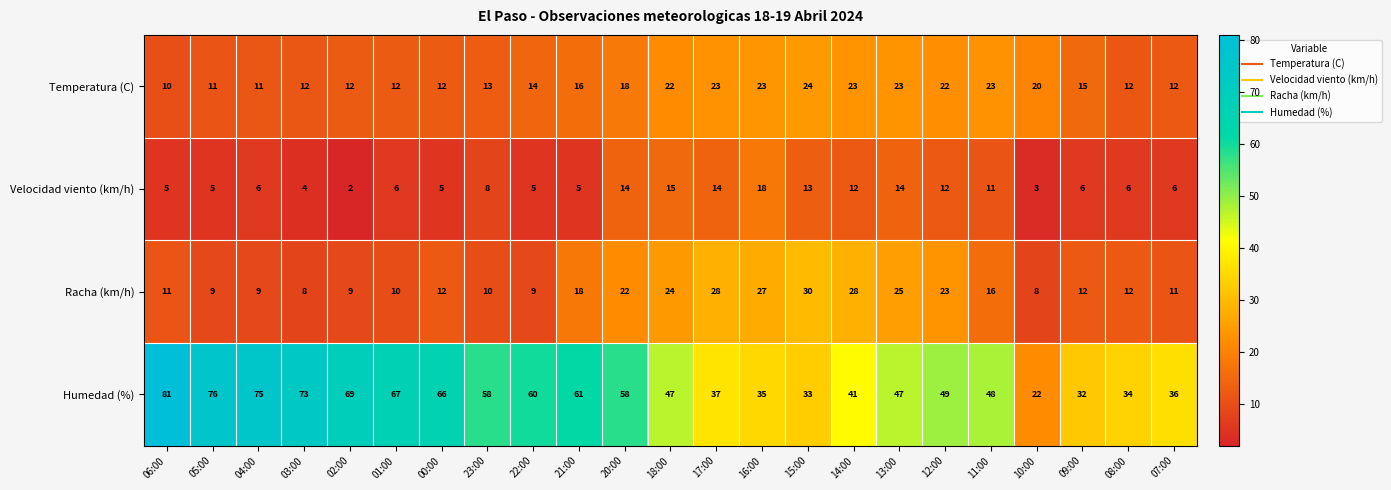

Which series changed the most between 21:00 and 09:00?

Humedad (%)